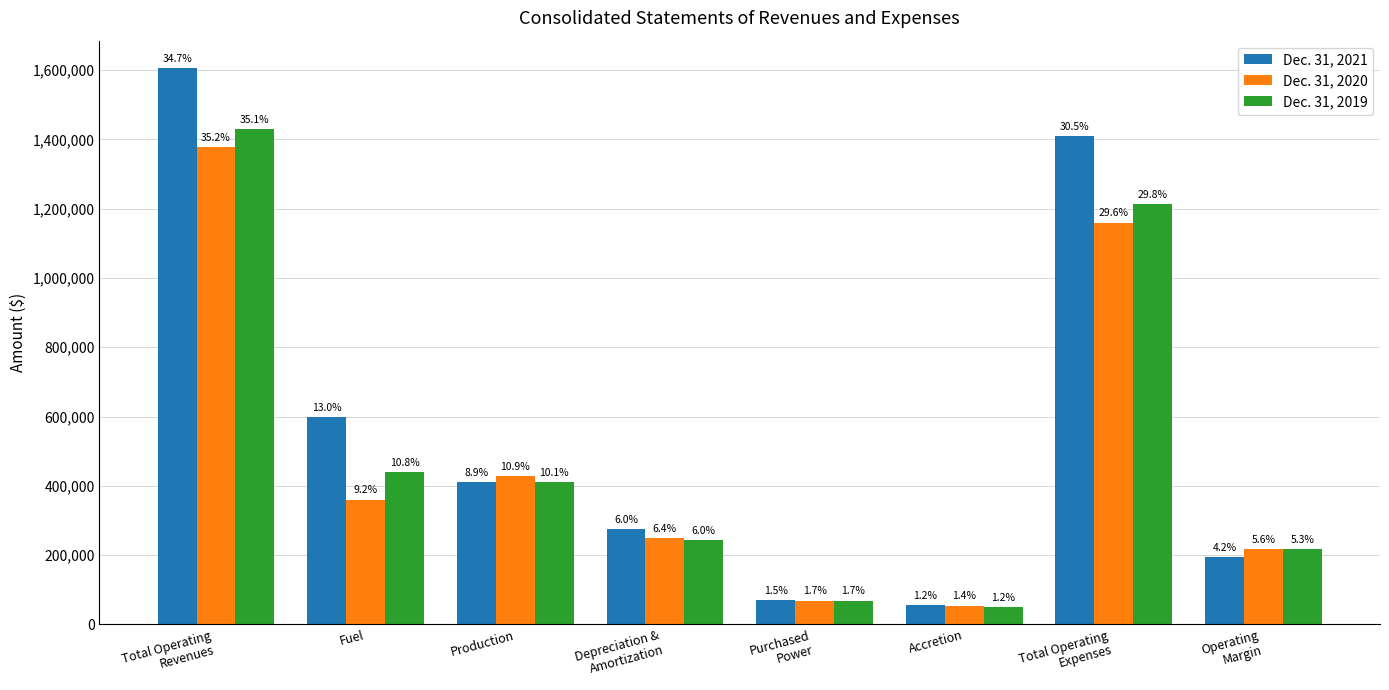

How many groups of bars are there?

8